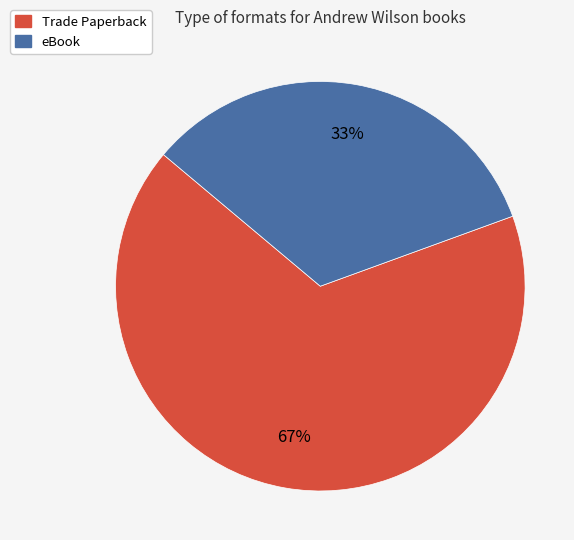

What percentage is the Trade Paperback slice, to the nearest percent?

67%